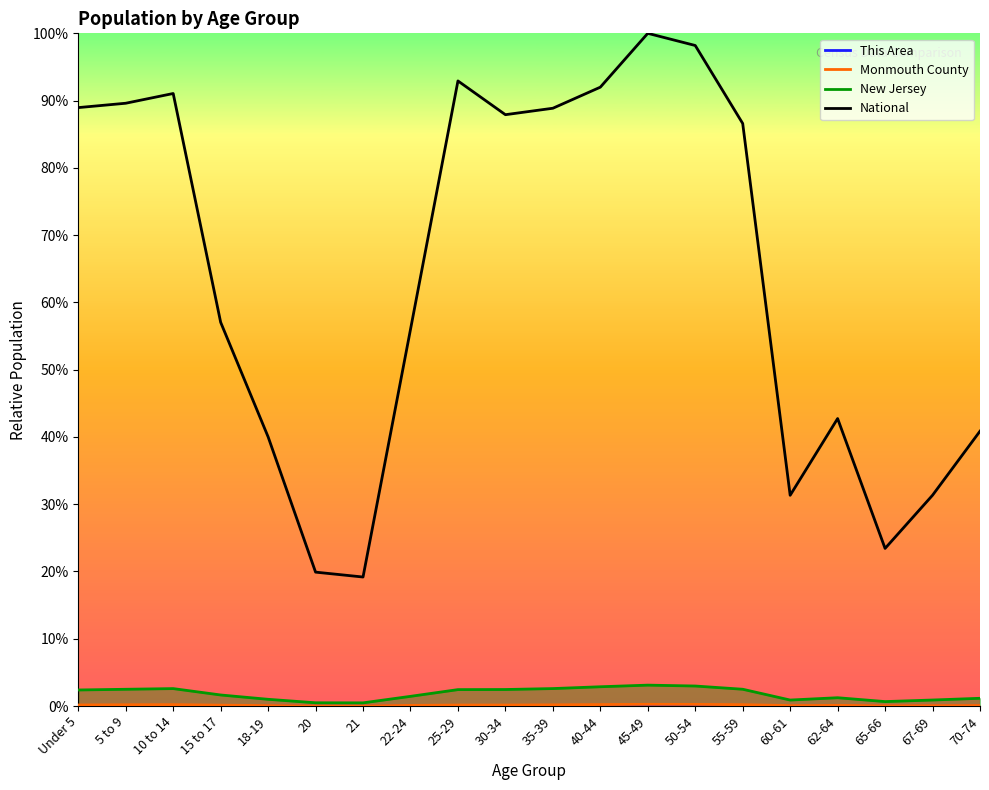

Reading left to right, extract all data points from this chart.

This Area: 0.0	0.0	0.0	0.0	0.0	0.0	0.0	0.0	0.0	0.0	0.0	0.0	0.0	0.0	0.0	0.0	0.0	0.0	0.0	0.0
Monmouth County: 0.0	0.0	0.0	0.0	0.0	0.0	0.0	0.0	0.0	0.0	0.0	0.0	0.0	0.0	0.0	0.0	0.0	0.0	0.0	0.0
New Jersey: 0.0	0.0	0.0	0.0	0.0	0.0	0.0	0.0	0.0	0.0	0.0	0.0	0.0	0.0	0.0	0.0	0.0	0.0	0.0	0.0
National: 0.9	0.9	0.9	0.6	0.4	0.2	0.2	0.6	0.9	0.9	0.9	0.9	1.0	1.0	0.9	0.3	0.4	0.2	0.3	0.4